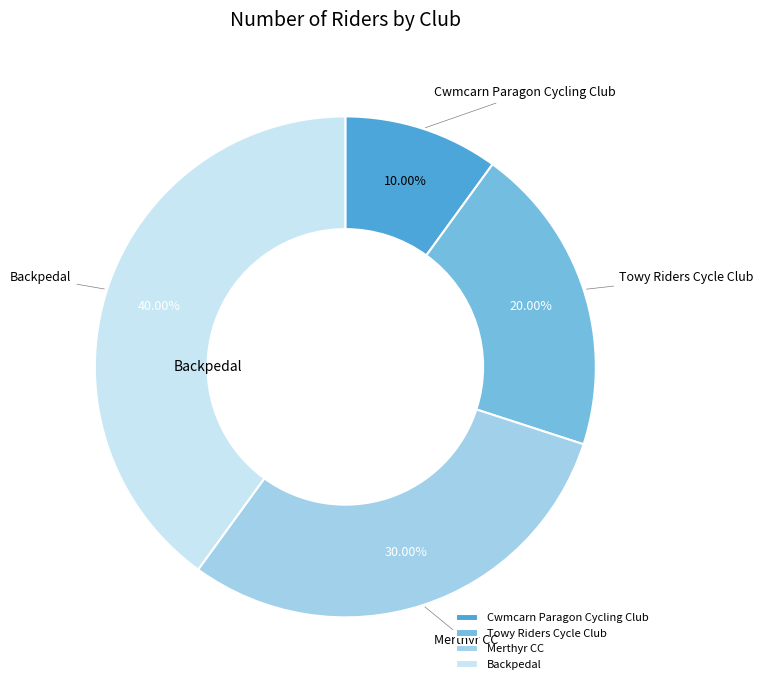

Which slice is the smallest?

Cwmcarn Paragon Cycling Club